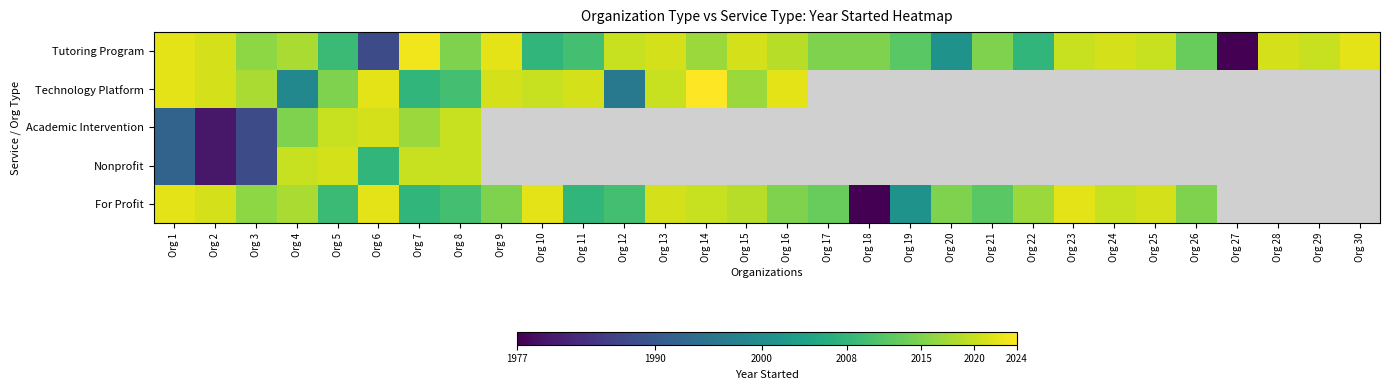

At Org 3, list the series in order from smallest to largest.

Academic Intervention, Nonprofit, Tutoring Program, For Profit, Technology Platform